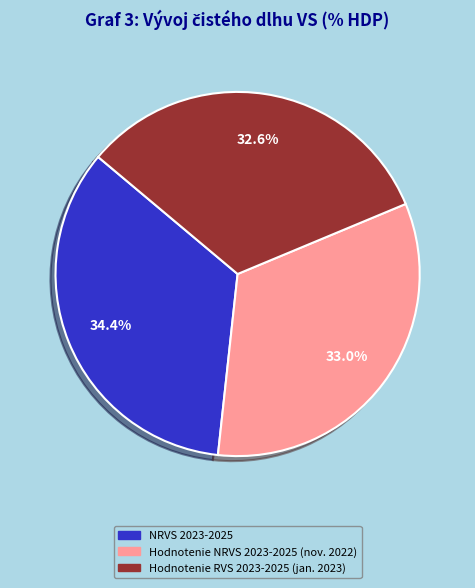

Is Hodnotenie RVS 2023-2025 (jan. 2023) the majority of the pie?

No